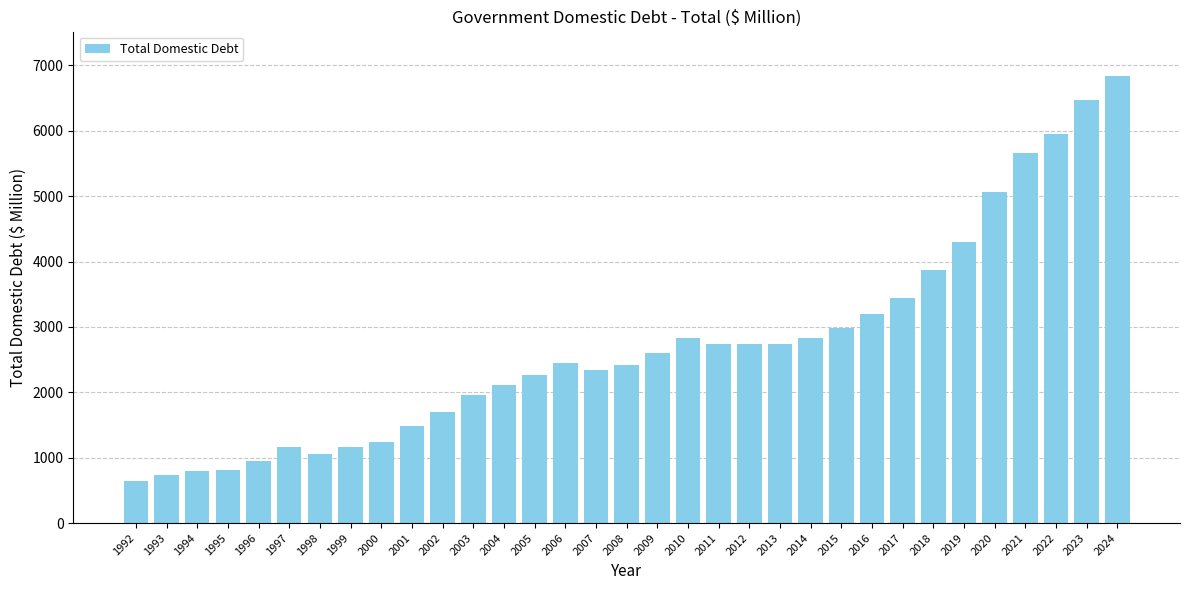

True or false: the data shows 10120.4 at 2022.

False